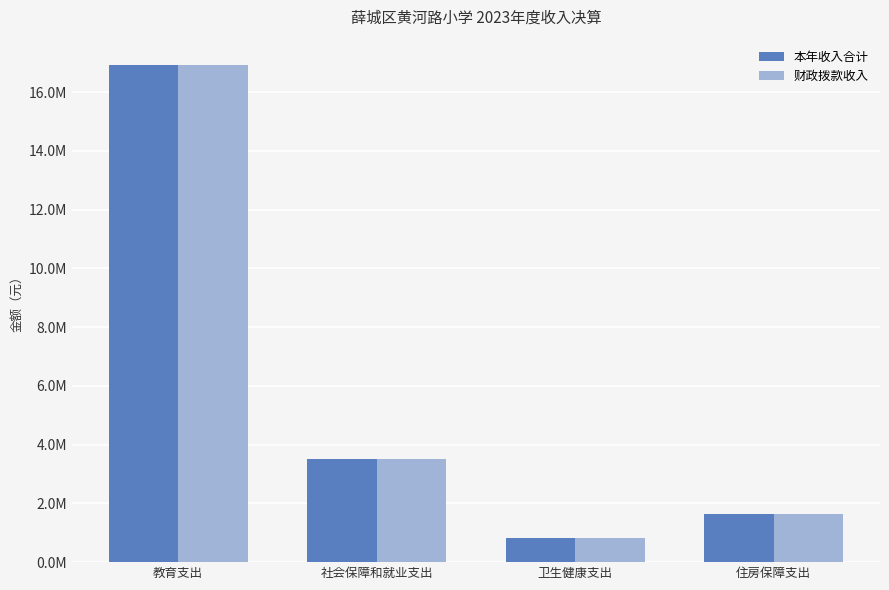

Read the 财政拨款收入 value at 社会保障和就业支出.

3513872.7